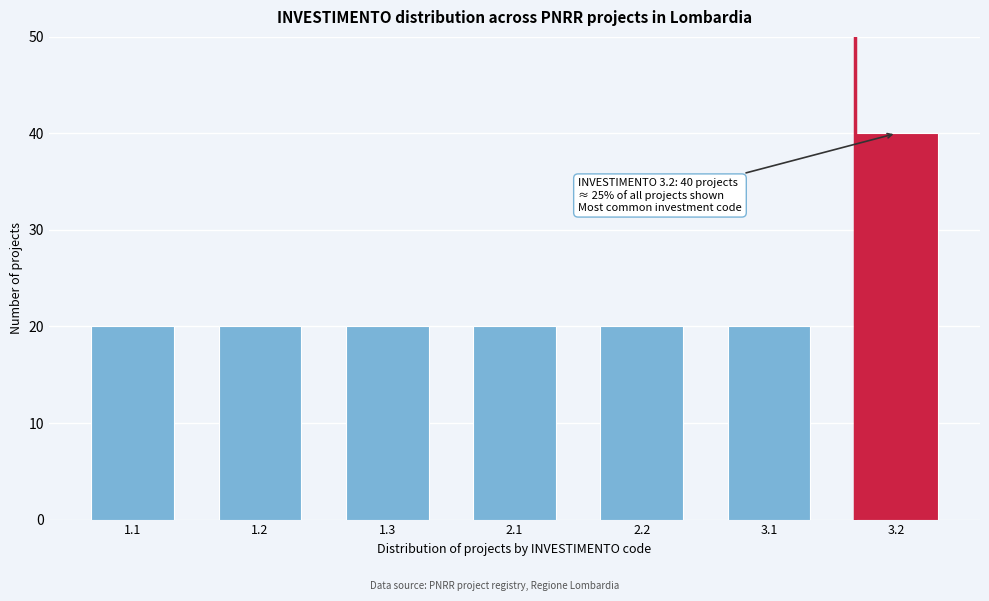

Reading left to right, what are all the values shown in this chart?

1.1=20	1.2=20	1.3=20	2.1=20	2.2=20	3.1=20	3.2=40